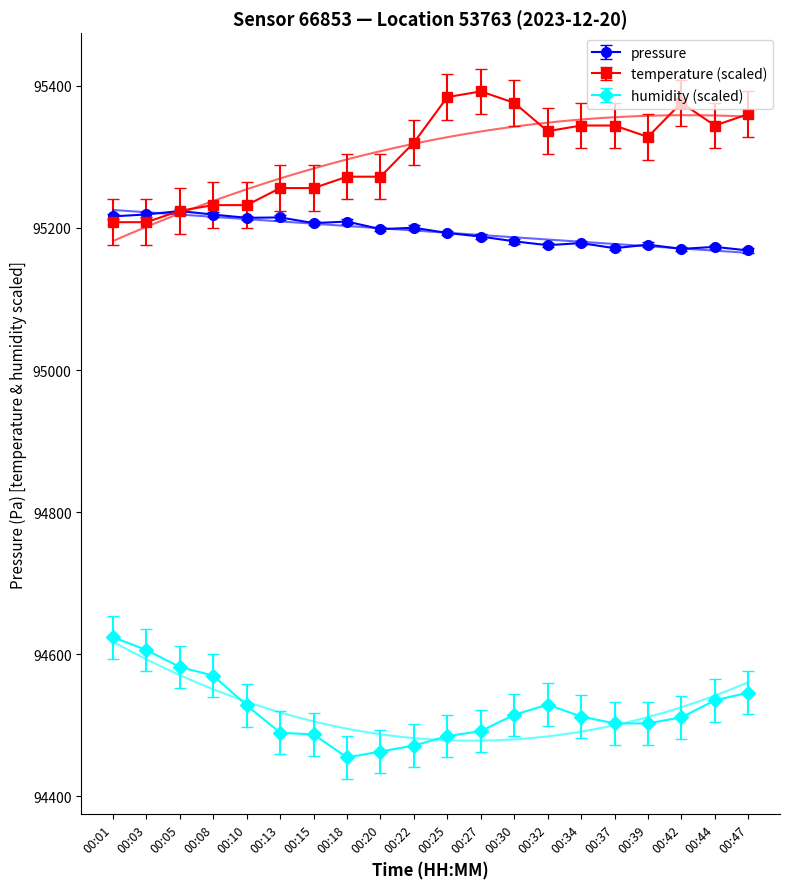

What is the value of the humidity (scaled) point at the 16th from the left?

94502.8